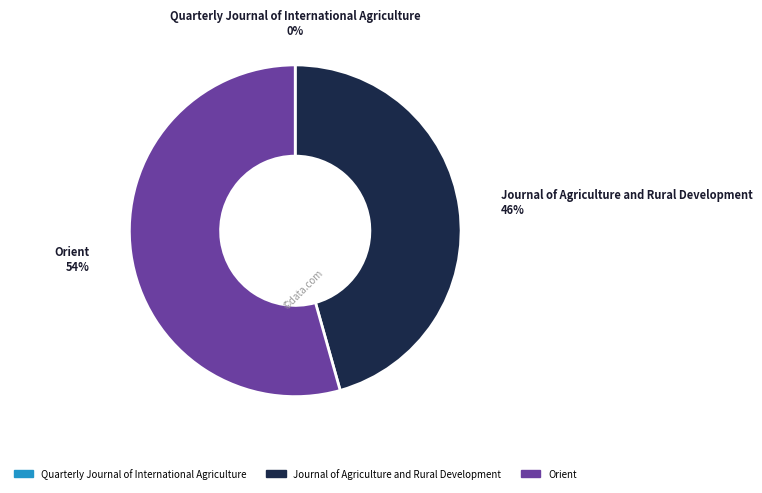

Is there a majority slice in this chart?

Yes